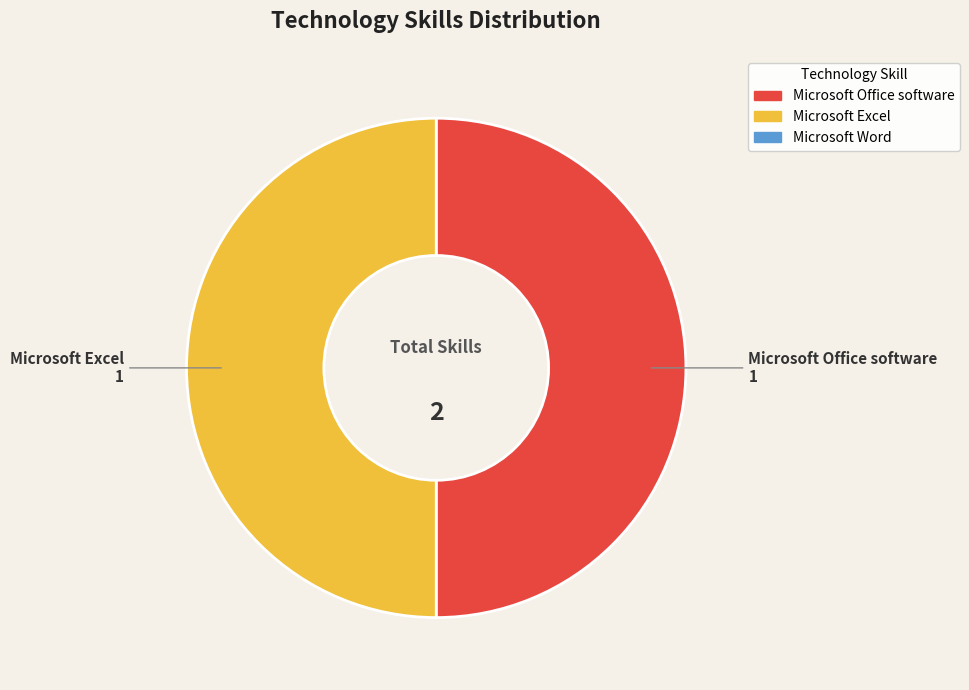

What is the smallest slice in the pie chart?

Microsoft Word